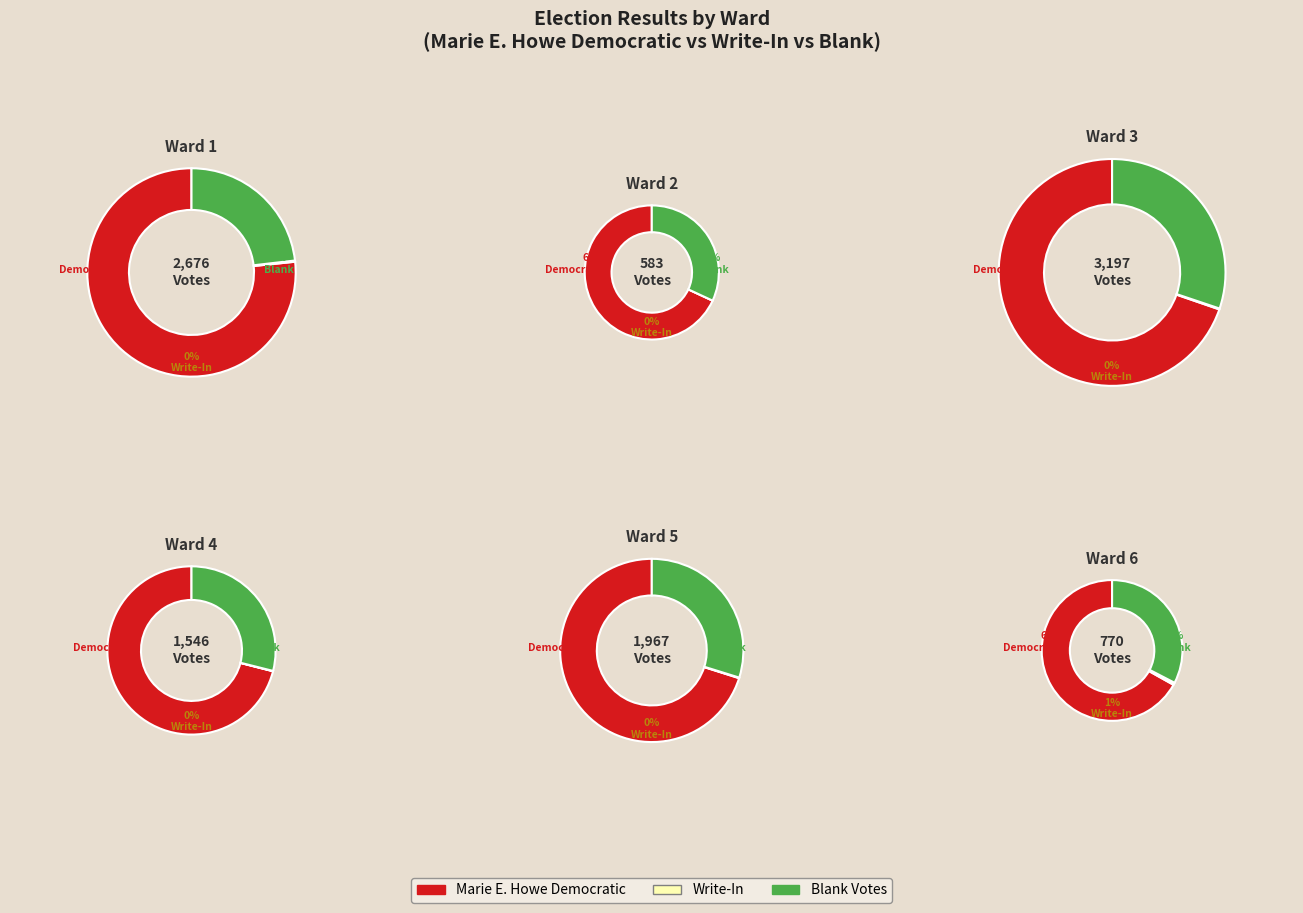

True or false: Ward 5 accounts for 18% of the total.

True